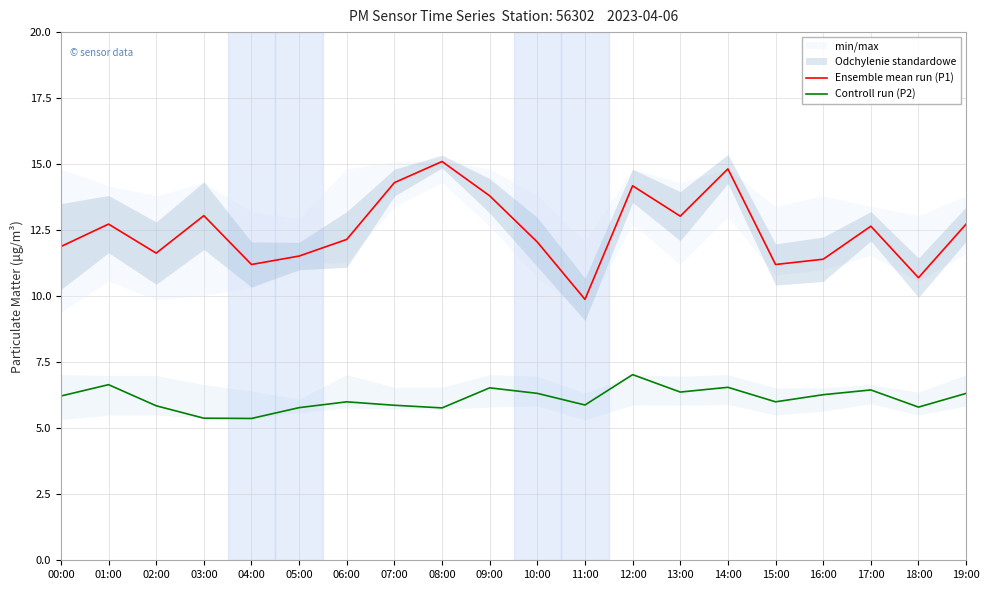

What is the difference between the maximum and minimum values in the Ensemble mean run (P1) series?

5.2